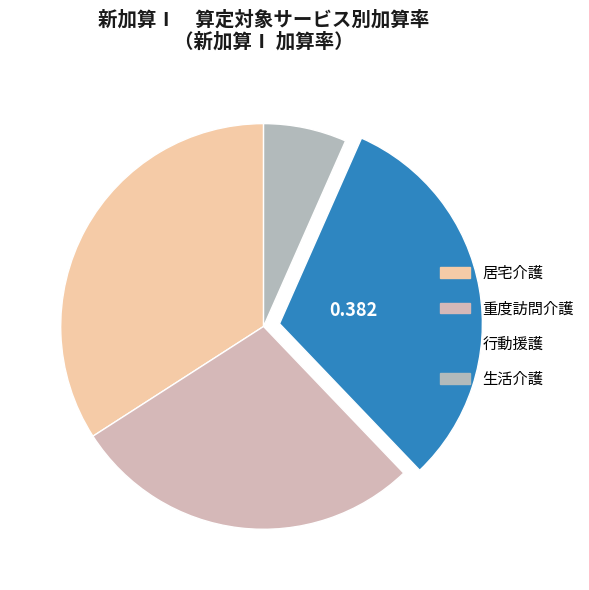

How many slices are in this pie chart?

4